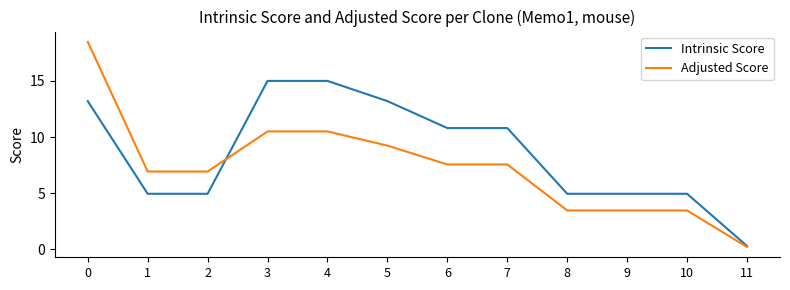

What is the sum of all Adjusted Score values?

88.3